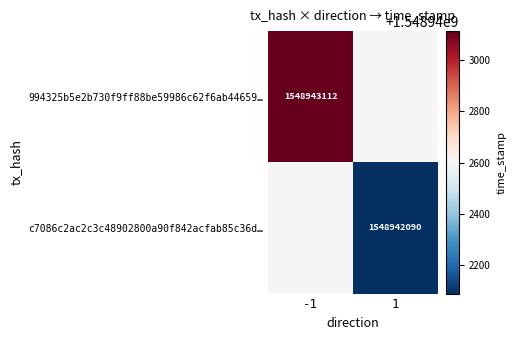

Which category has the highest value in the c7086c2ac2c3c48902800a90f842acfab85c36d series?

1